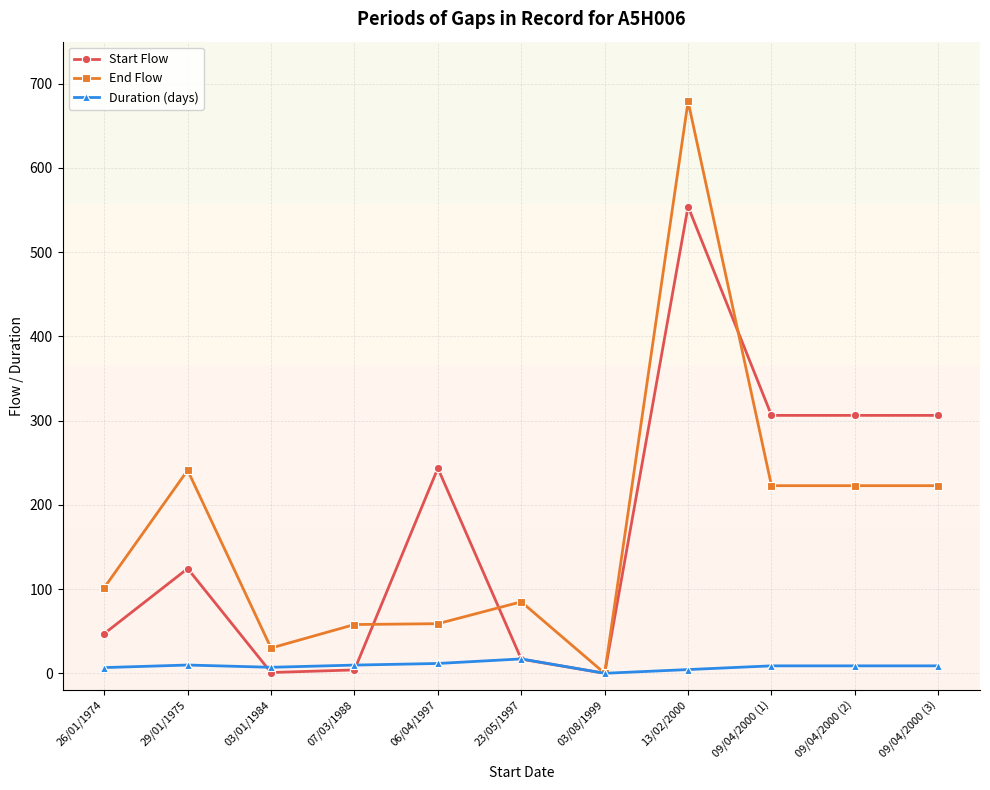

What is the total value across all series at 09/04/2000 (3)?

537.9